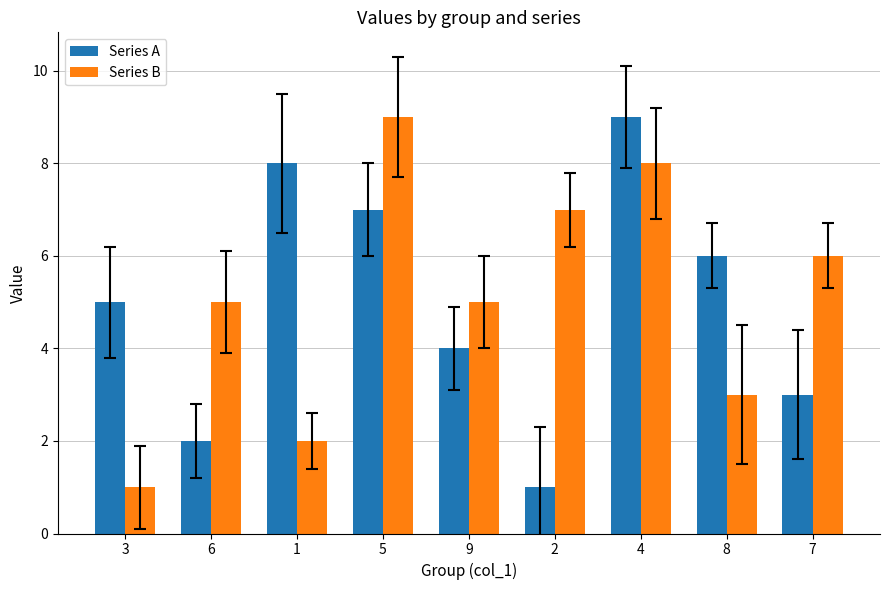

The Series B series shows 3 at 6. True or false?

False